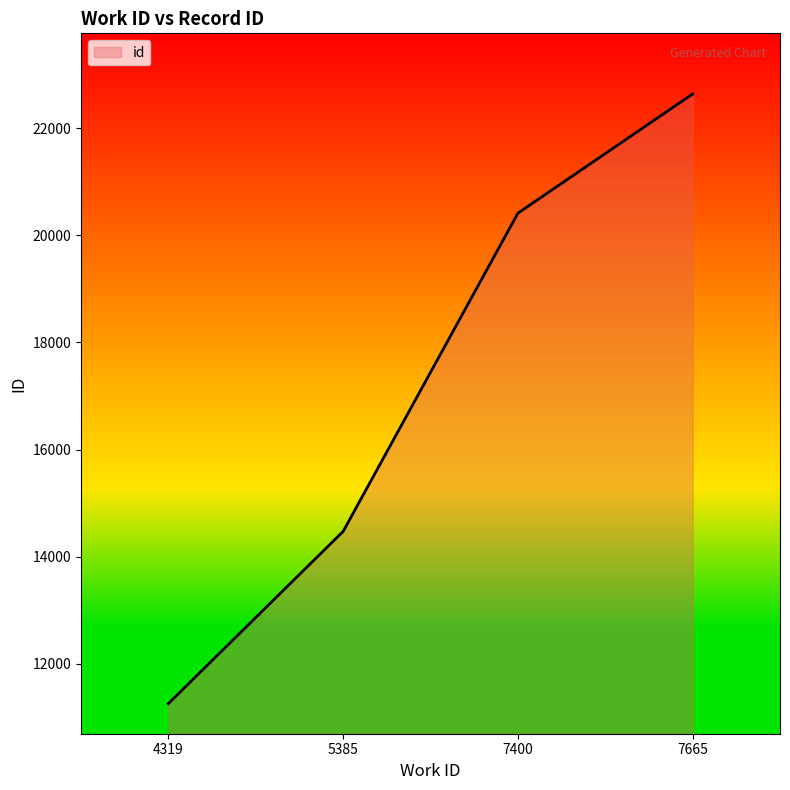

Between 7665 and 5385, which is larger?

7665